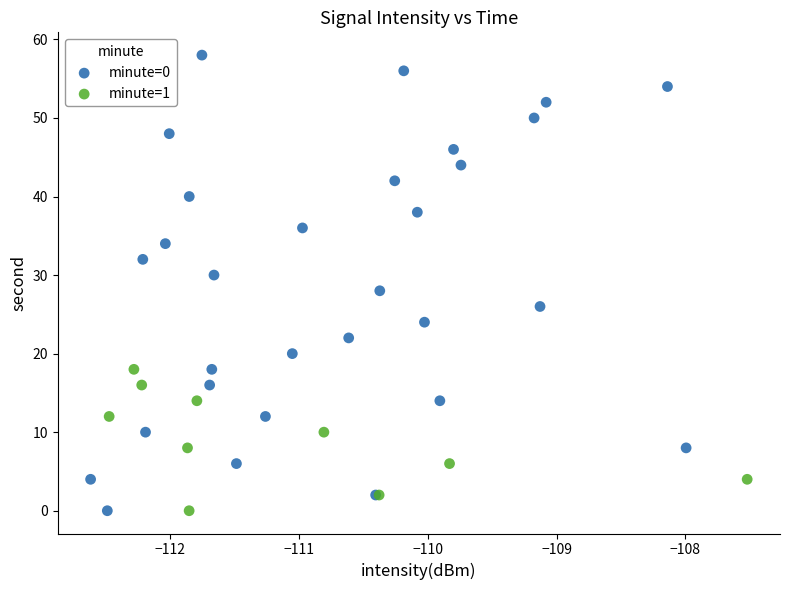

Which series has the largest Y range (max minus min)?

minute=0